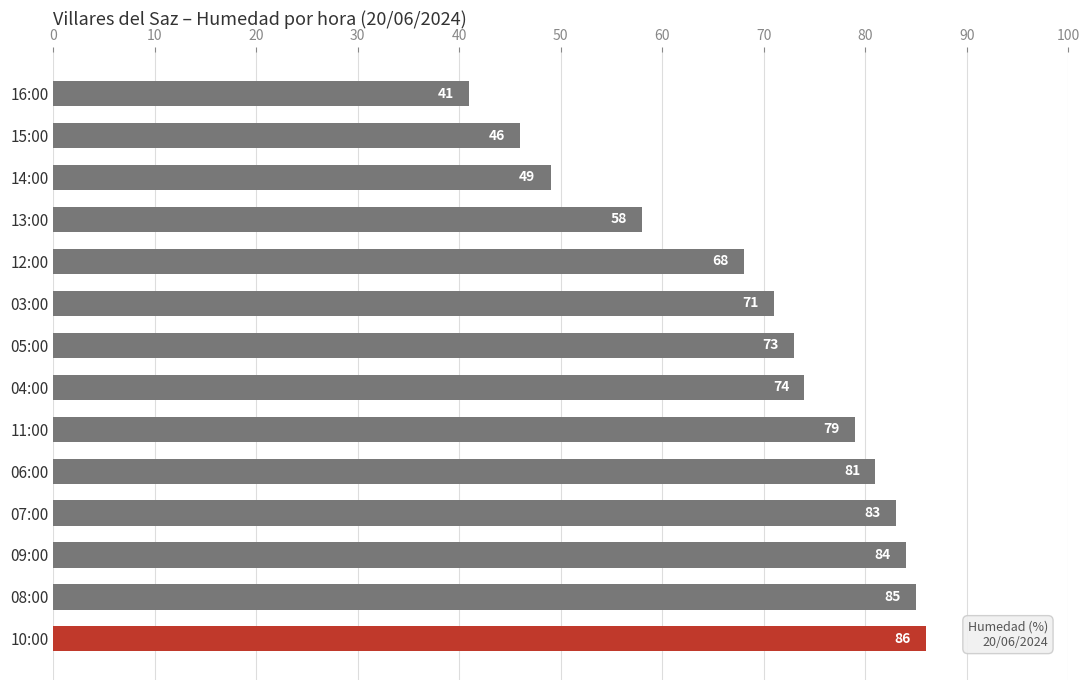

The value at 14:00 is 49. True or false?

True